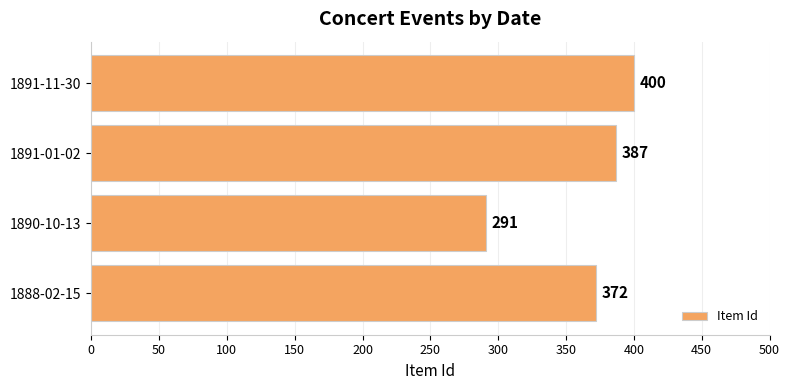

Rank the categories by value from highest to lowest.

1891-11-30, 1891-01-02, 1888-02-15, 1890-10-13